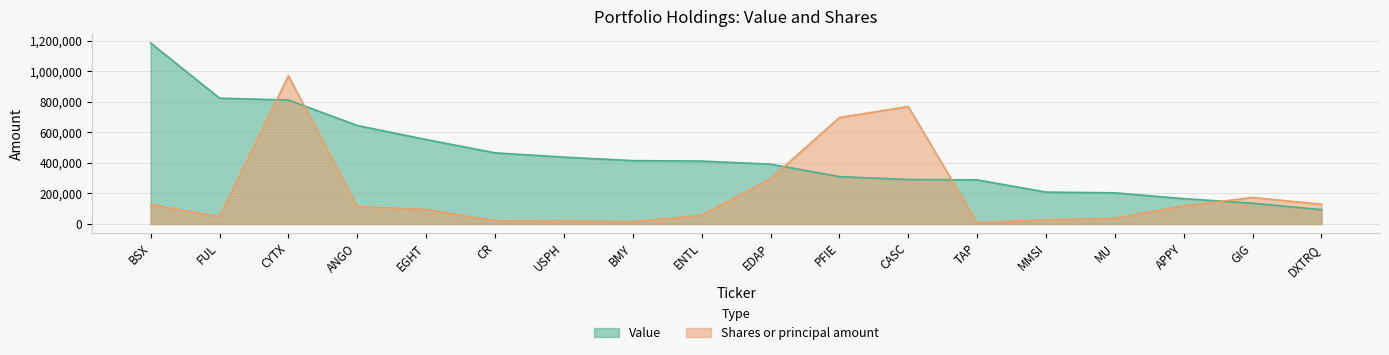

What position from the left is CYTX?

3